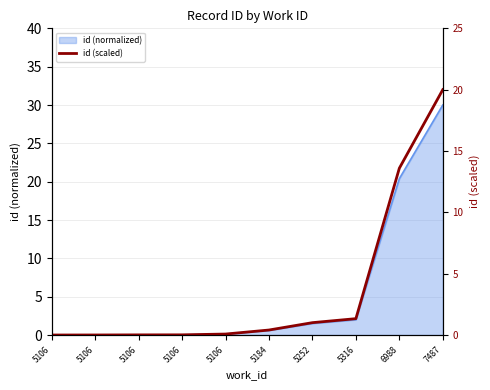

Reading left to right, list all the values displayed in this chart.

0.0	0.0	0.0	0.0	0.1	0.4	1.0	1.3	13.6	20.0